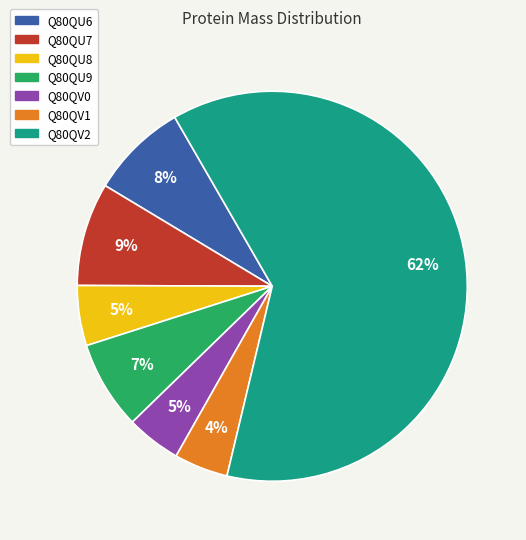

Is the sum of Q80QU6 and Q80QV2 greater than half?

Yes